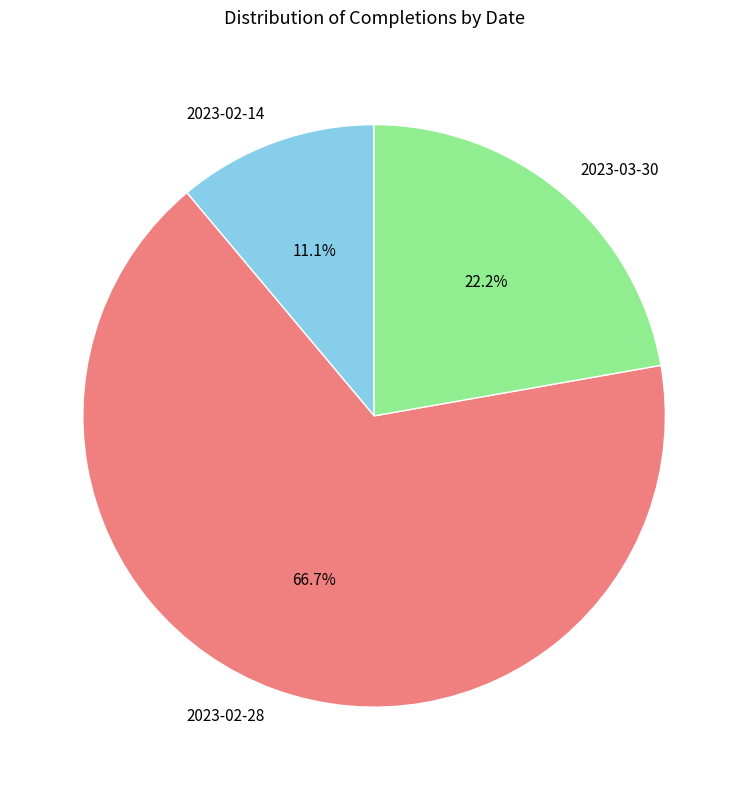

Is 2023-03-30 the majority of the pie?

No